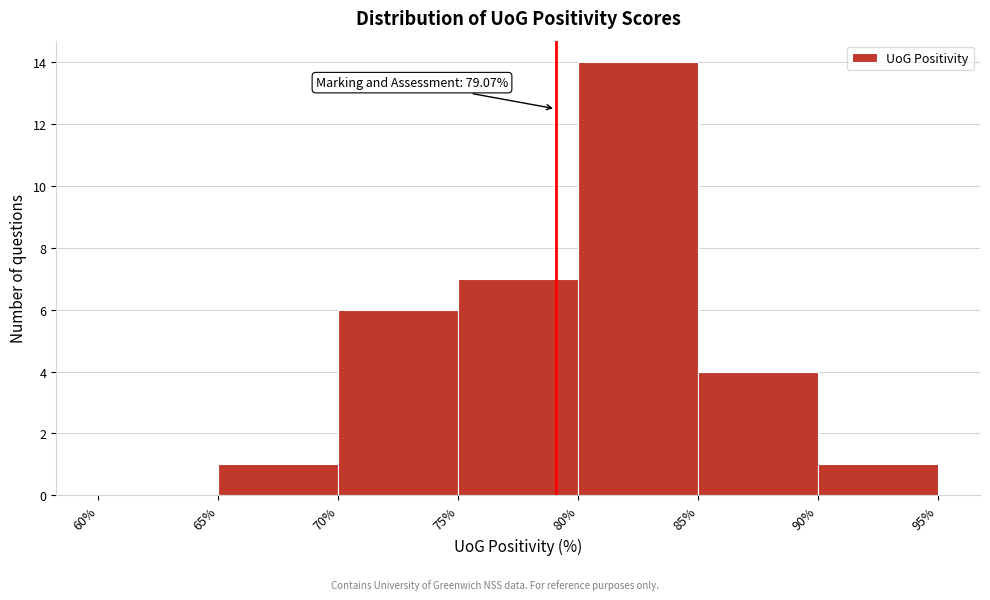

Over which range of the x-axis is the bar tallest?

80% to 85%